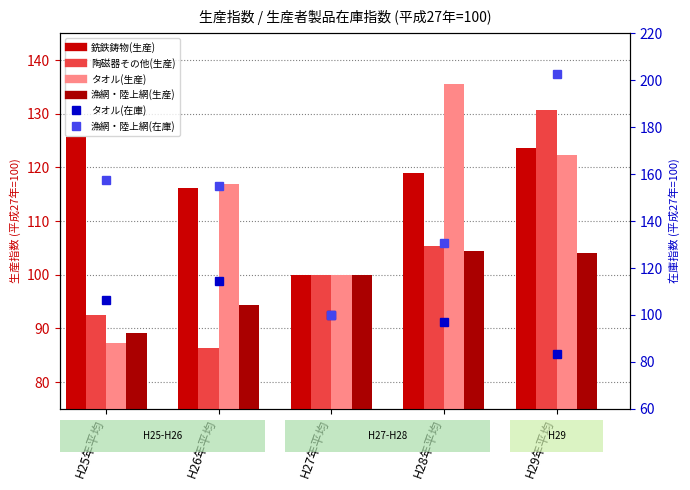

Reading left to right, extract all data points from this chart.

銑鉄鋳物(生産): H25年平均=125.6	H26年平均=116.1	H27年平均=100.0	H28年平均=119.0	H29年平均=123.6
陶磁器その他(生産): H25年平均=92.5	H26年平均=86.3	H27年平均=100.0	H28年平均=105.4	H29年平均=130.7
タオル(生産): H25年平均=87.2	H26年平均=117.0	H27年平均=100.0	H28年平均=135.6	H29年平均=122.3
漁網・陸上網(生産): H25年平均=89.1	H26年平均=94.3	H27年平均=100.0	H28年平均=104.4	H29年平均=104.0
タオル(在庫): H25年平均=106.4	H26年平均=114.5	H27年平均=100.0	H28年平均=97.2	H29年平均=83.2
漁網・陸上網(在庫): H25年平均=157.4	H26年平均=154.8	H27年平均=100.0	H28年平均=130.7	H29年平均=202.5